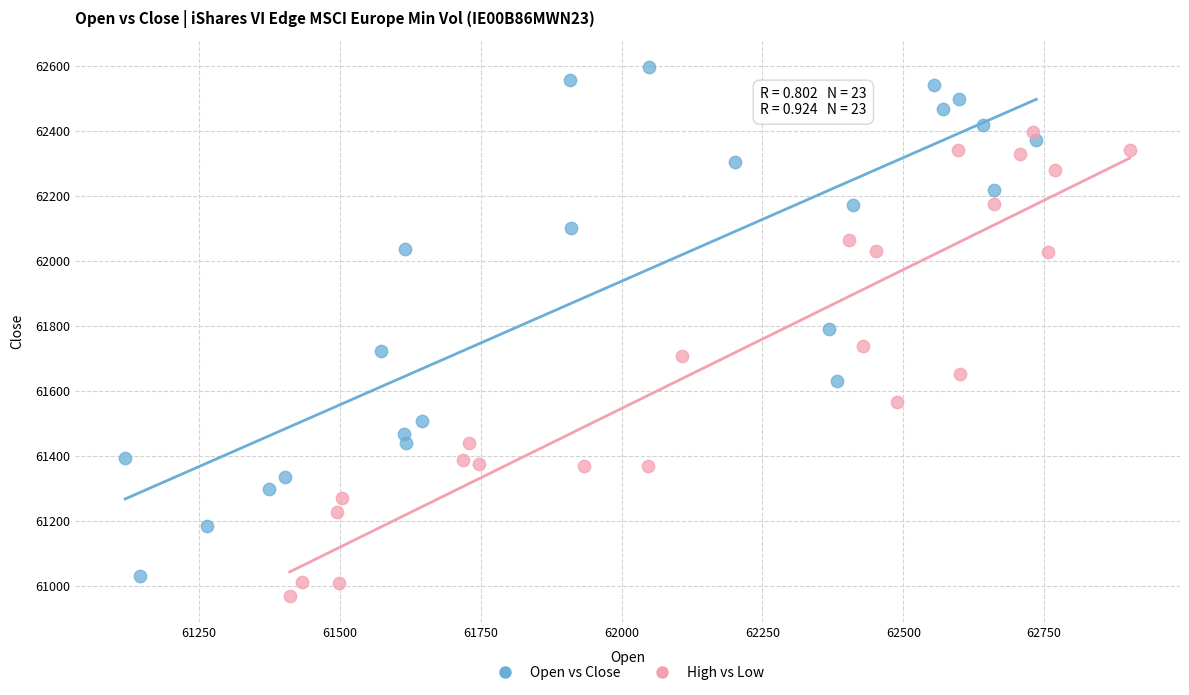

Which series has the widest spread of Y values?

Open vs Close